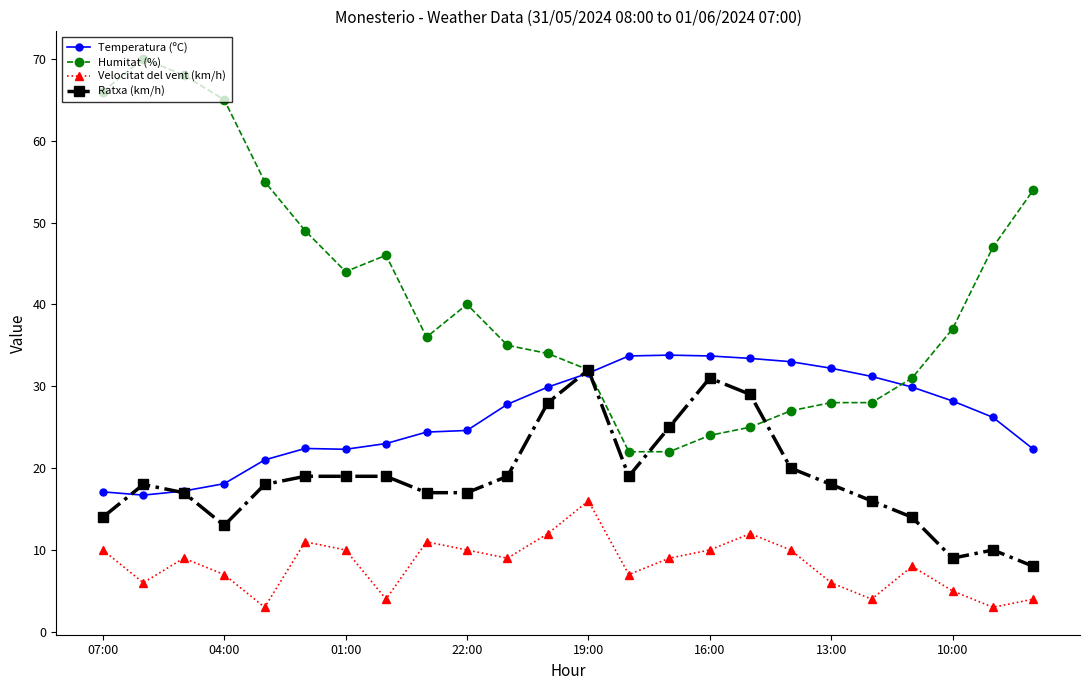

What is the smallest value displayed?

3.0